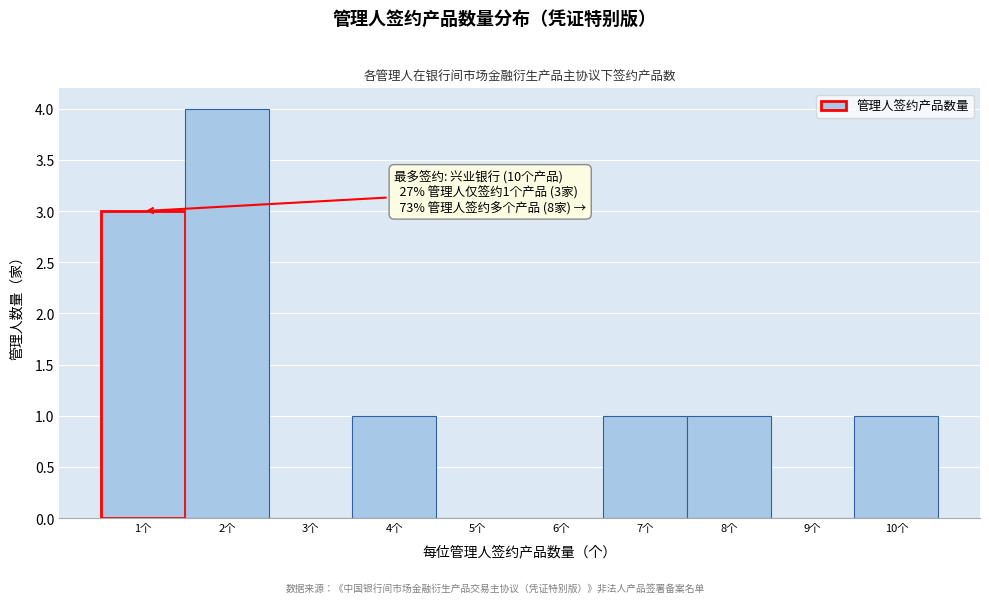

Over which range of the x-axis is the bar tallest?

1.5 to 2.5